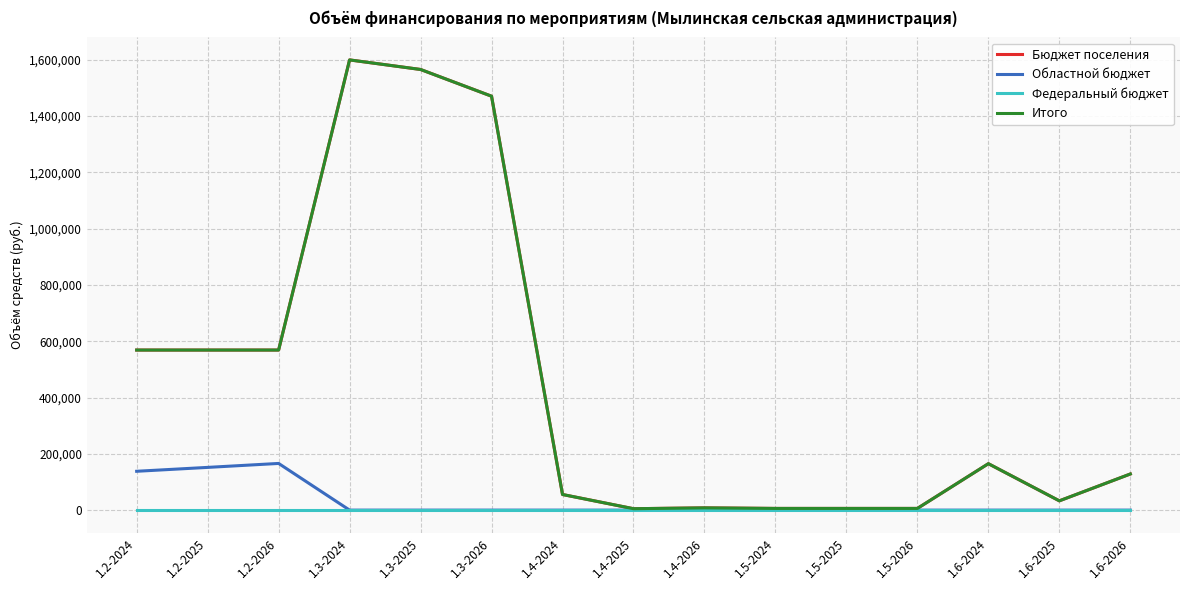

Is this an area chart (filled region under the line)?

No